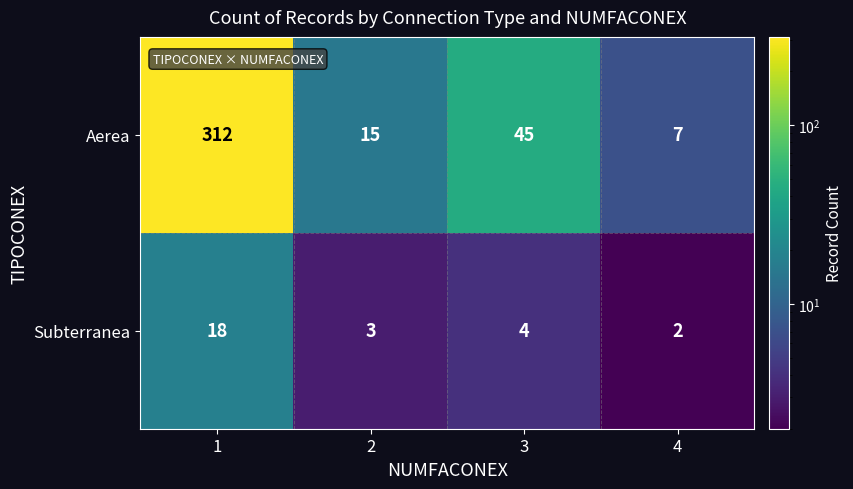

Where is Aerea nearest to the value 159?

3